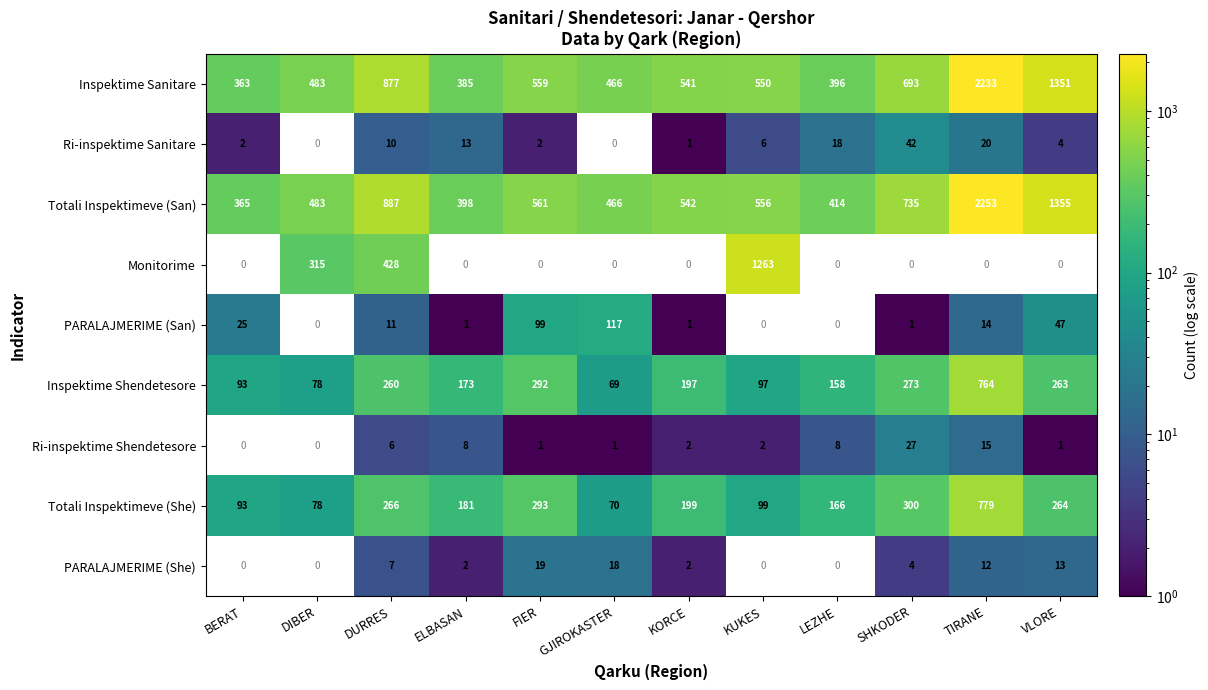

What is the sum of all Totali Inspektimeve (San) values?

9015